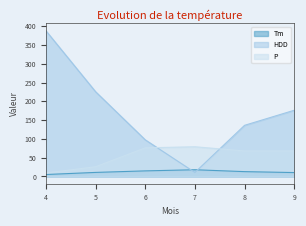

At which label does HDD first exceed 176?

4